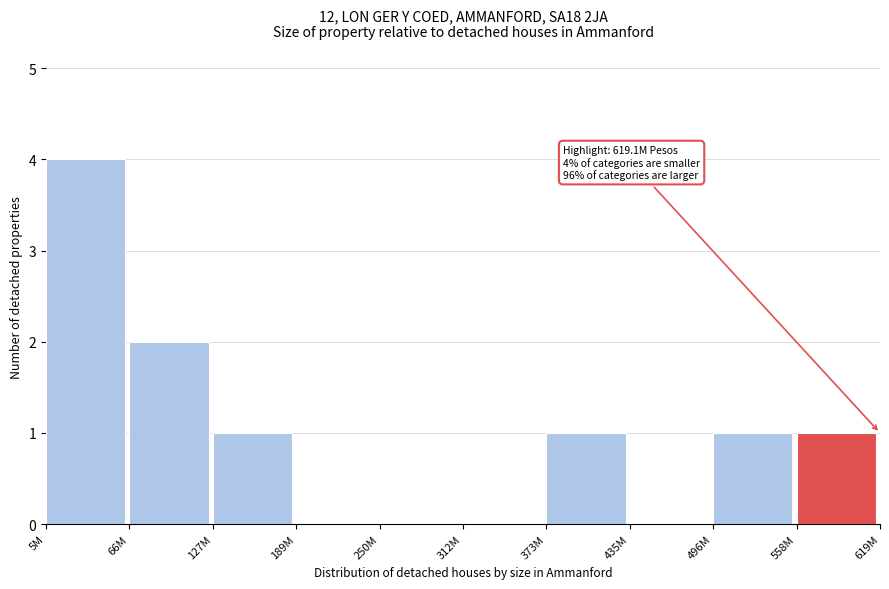

Reading left to right, what are all the values shown in this chart?

5M=4	66M=2	127M=1	189M=0	250M=0	312M=0	373M=1	435M=0	496M=1	558M=1